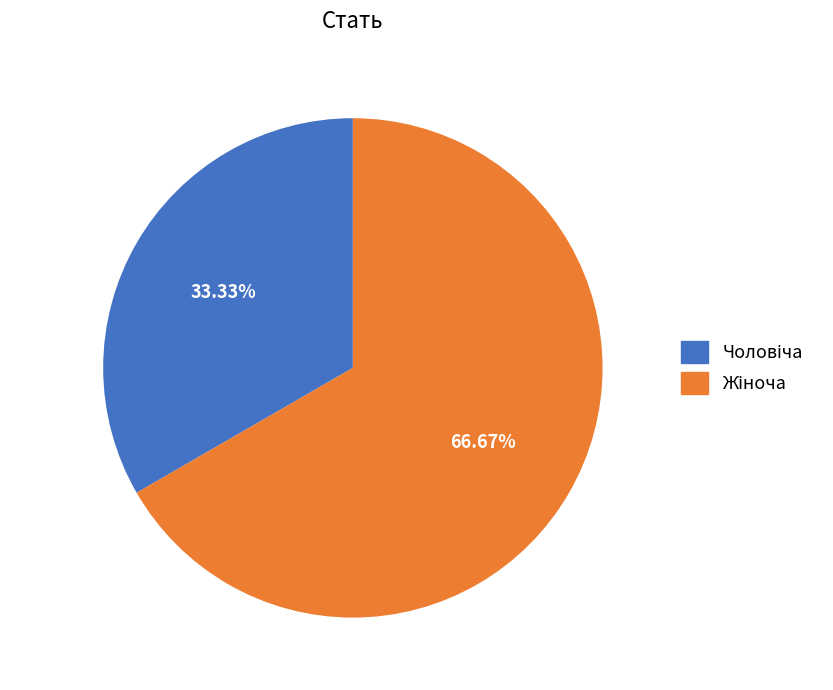

Is there any slice that represents more than half of the pie?

Yes